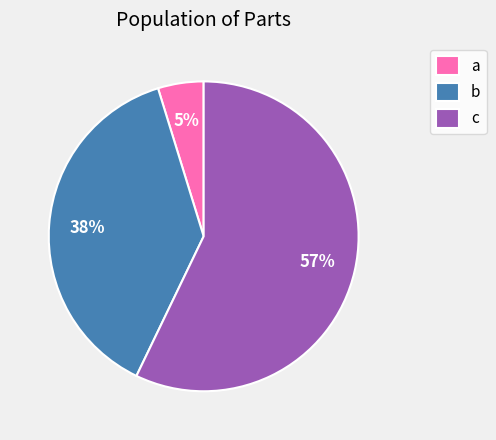

Which slice is the largest?

c